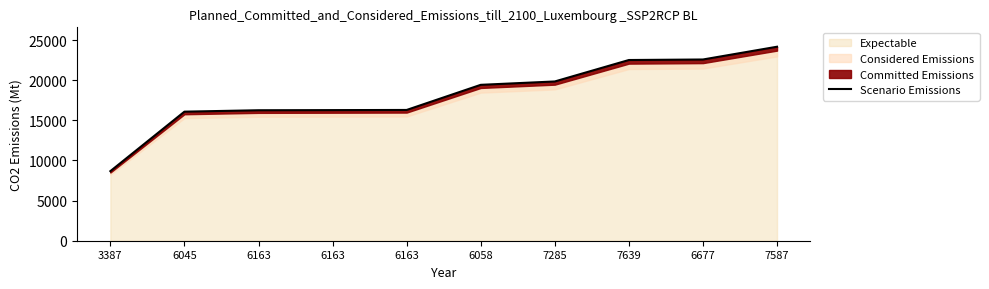

Rank the categories by value from lowest to highest.

3387, 6045, 6163, 6163, 6163, 6058, 7285, 7639, 6677, 7587